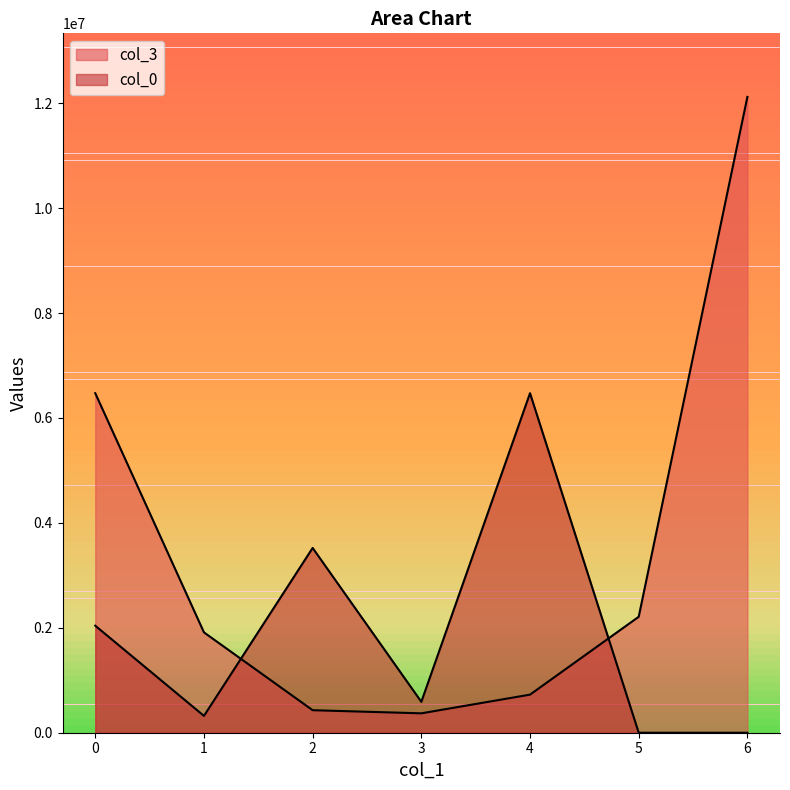

True or false: col_3 and col_0 intersect in this chart.

True